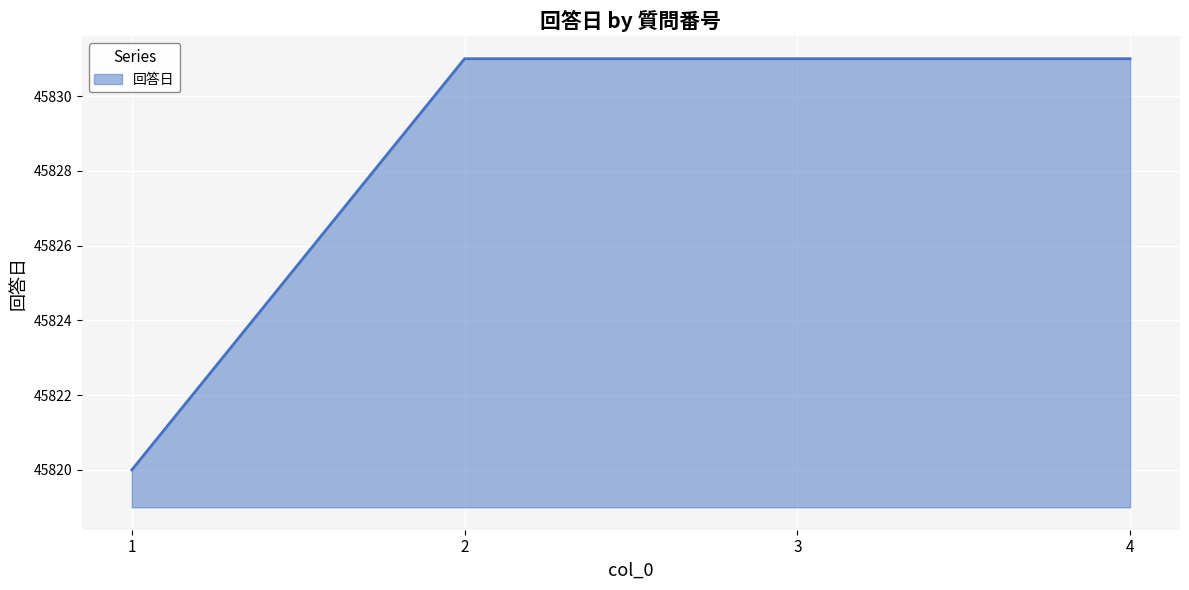

Read the value at 2, to the nearest 10.

45830